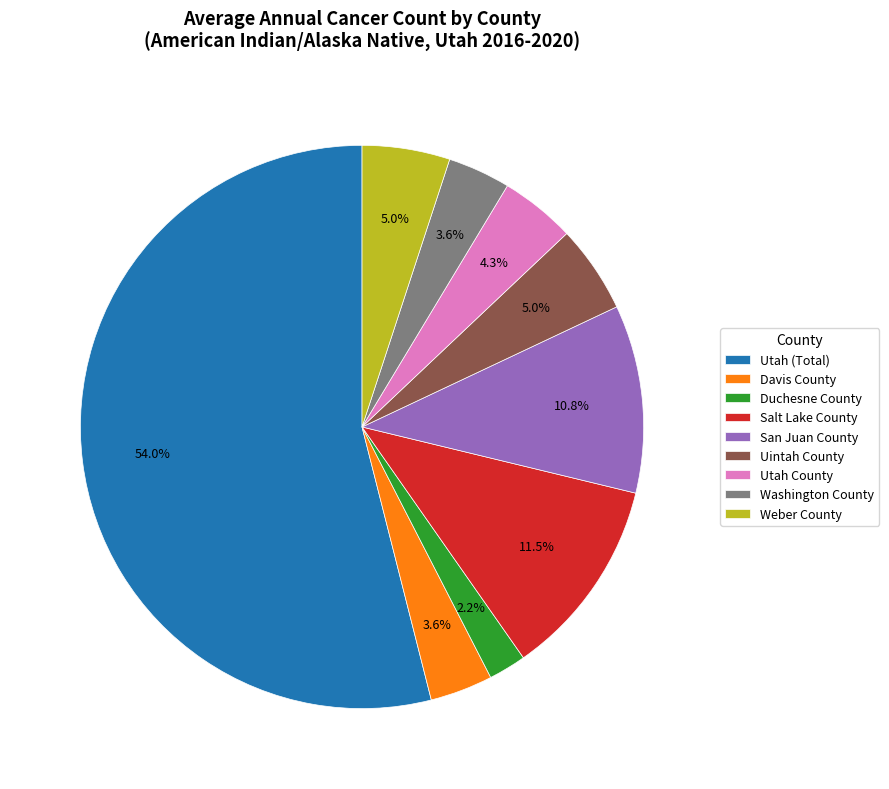

Combined, do Salt Lake County and Washington County account for over 50%?

No